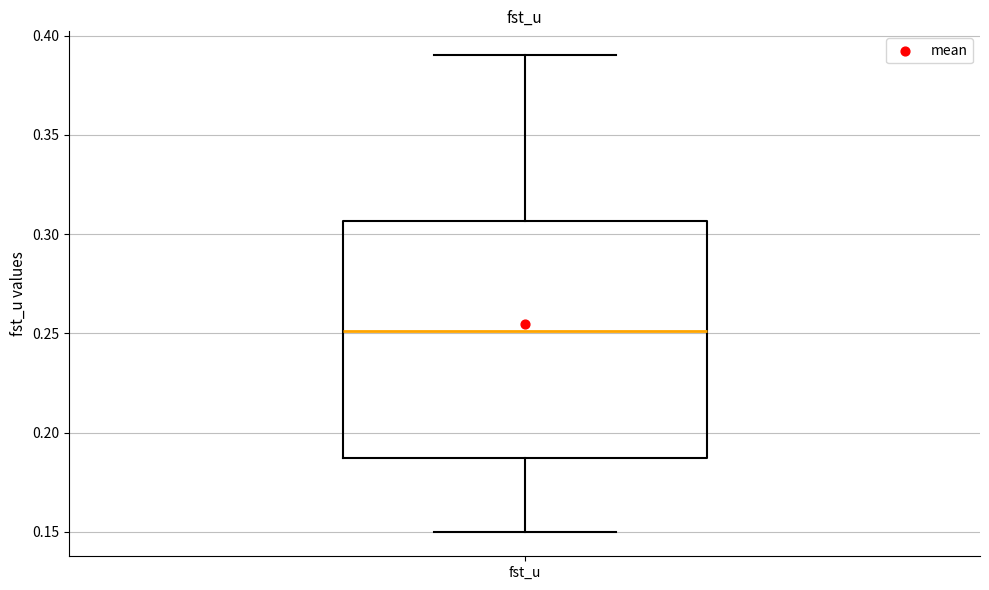

Read this box plot against the y-axis: the position of the median line, the range covered by the box, and the ends of both whiskers. The values are not printed on the chart, so give them approximately, as read against the axis.

median 0.250, box 0.185 to 0.305, whiskers 0.150 to 0.390